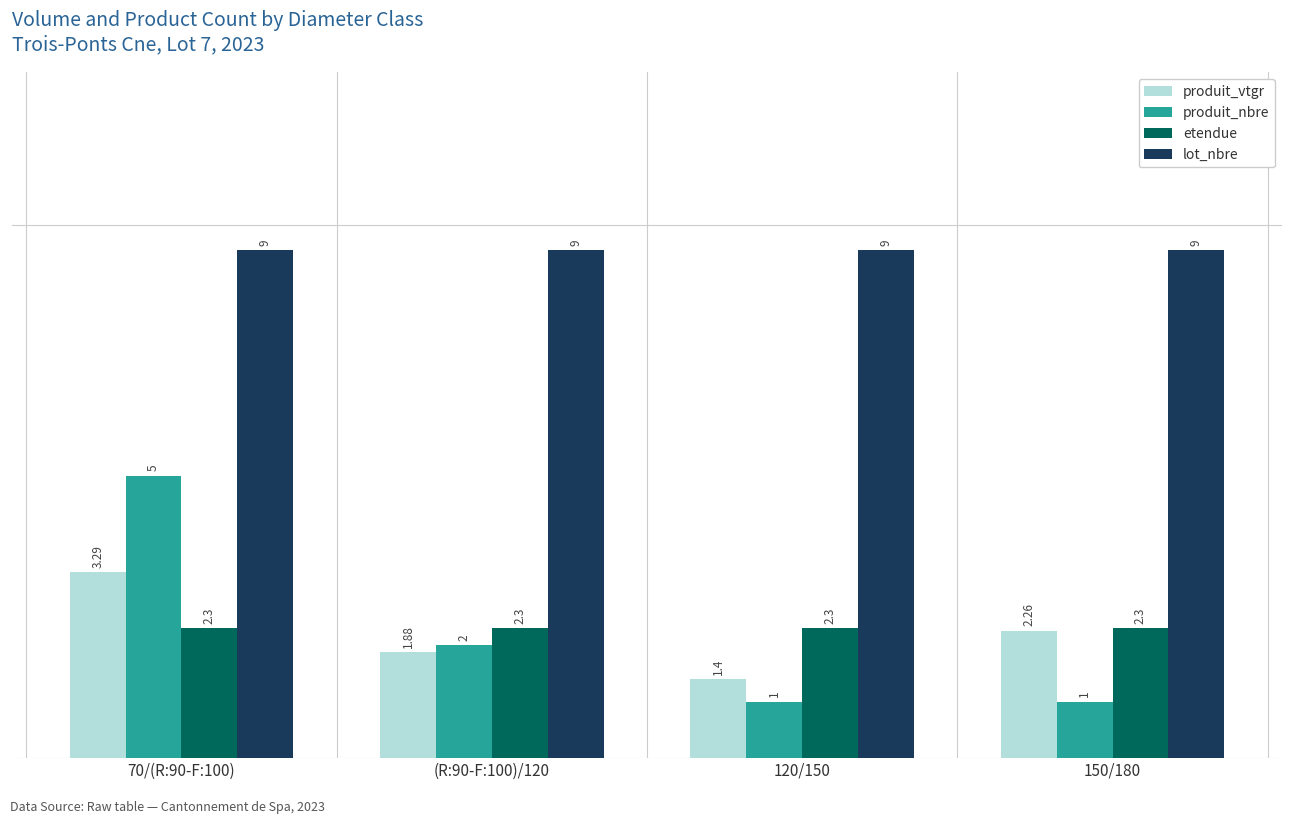

How many values in the produit_vtgr series exceed 2?

2